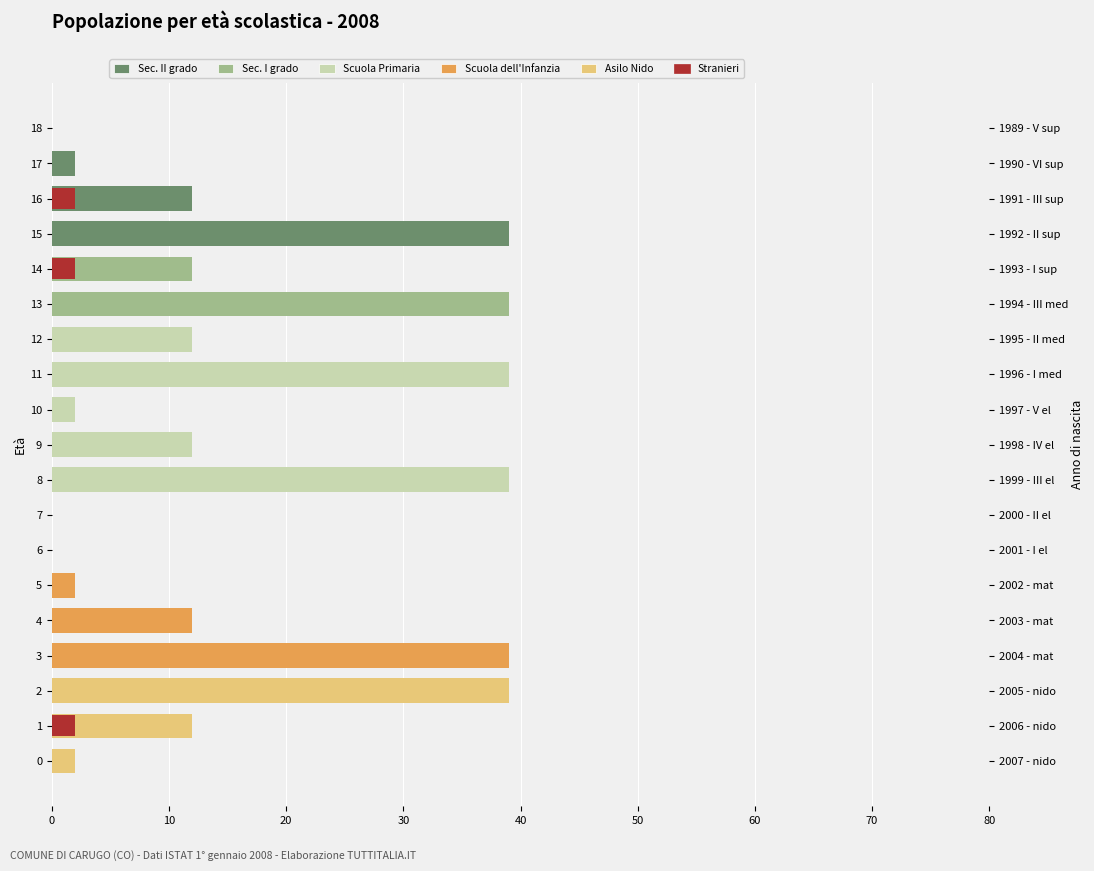

What is the average value of the Scuola dell Infanzia series?

3